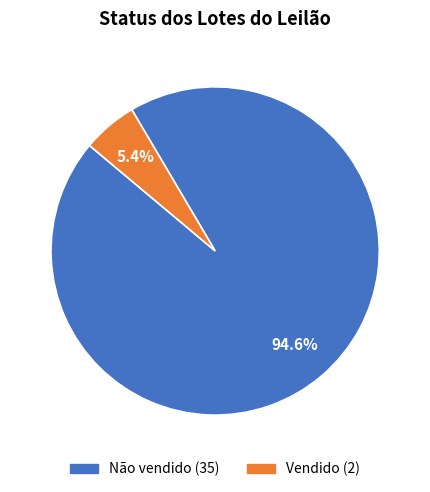

Does any single category account for the majority?

Yes